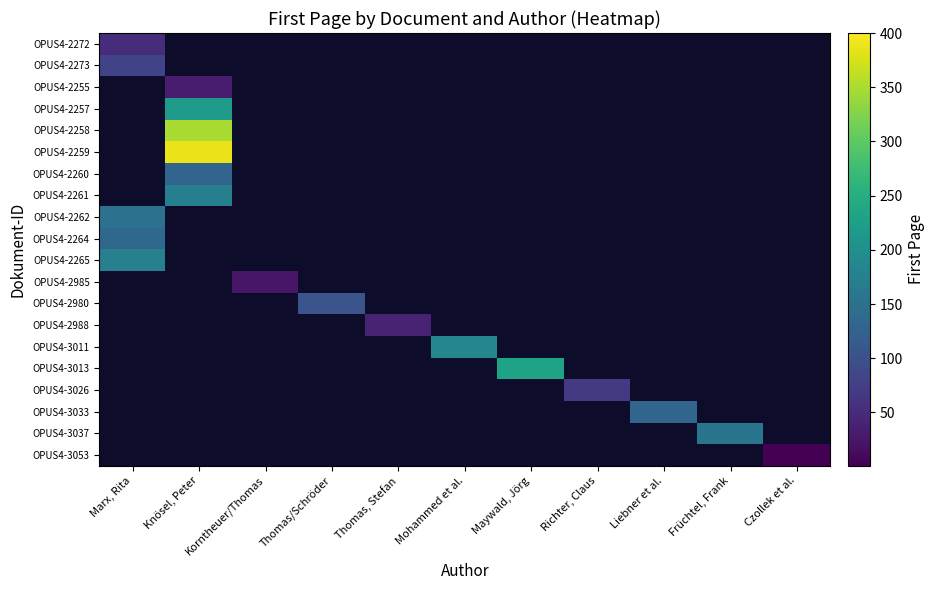

At how many categories does at least one series exceed 71?

7